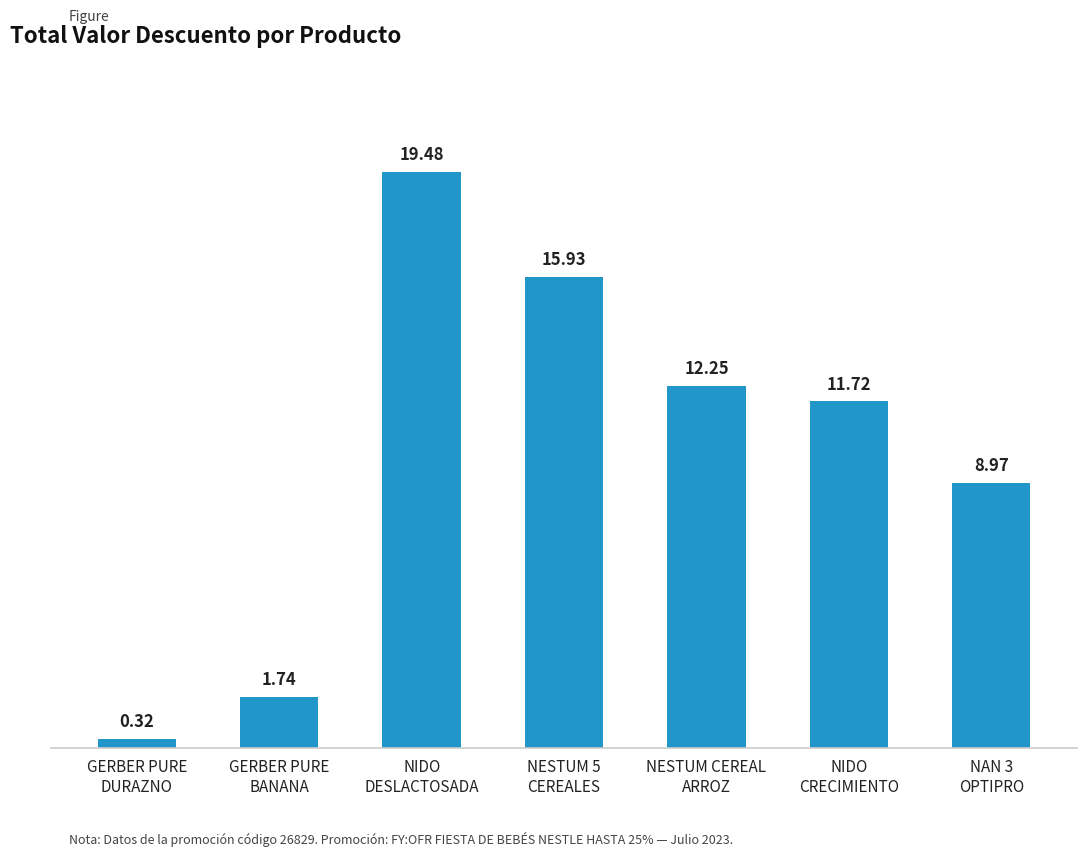

How many values exceed 11?

4